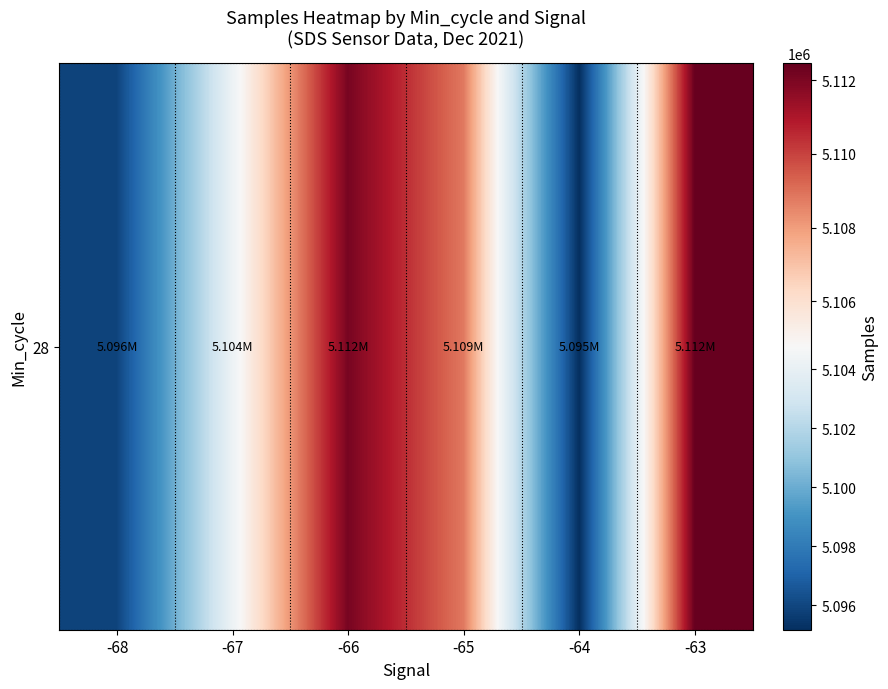

Which label corresponds to the largest value in the chart?

-63